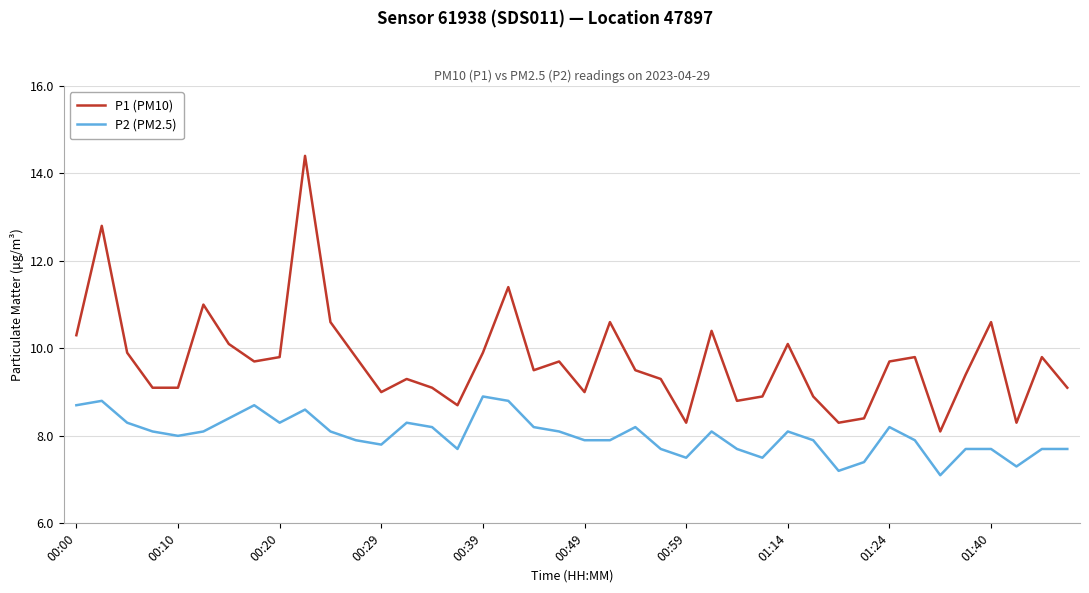

Rank the series by their average value, from lowest to highest.

P2 (PM2.5), P1 (PM10)